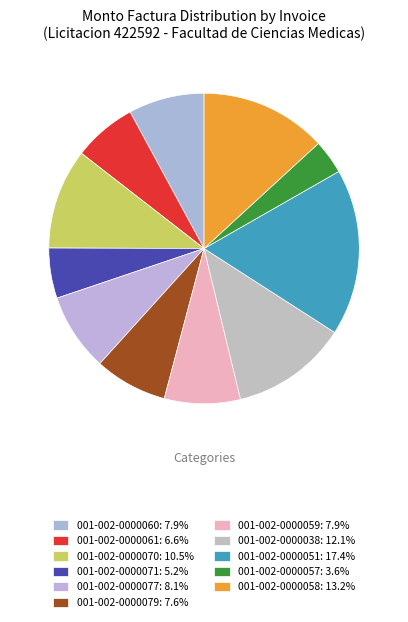

Which slice is the largest?

001-002-0000051